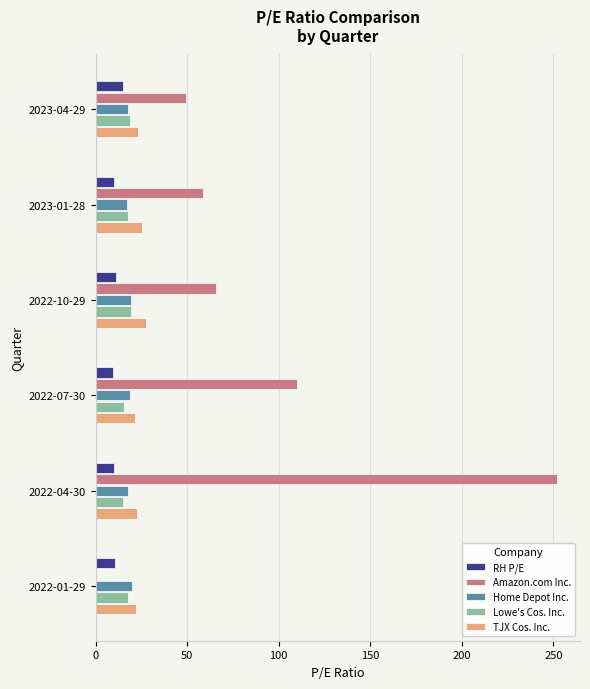

What is the total value across all series at 2023-01-28?

128.9